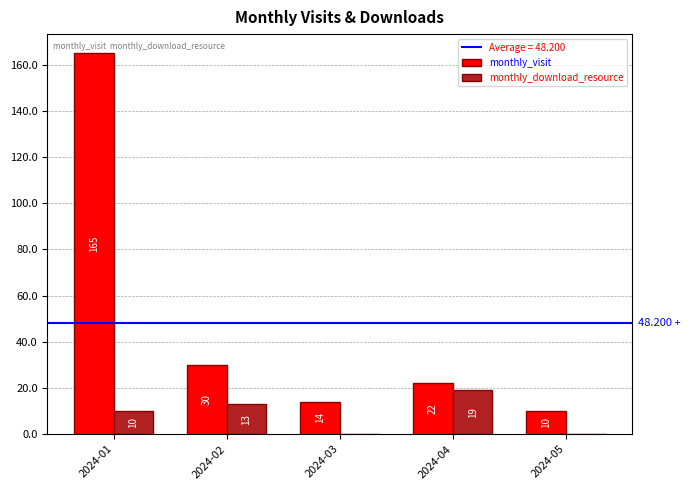

Which category has the highest value in the monthly_visit series?

2024-01